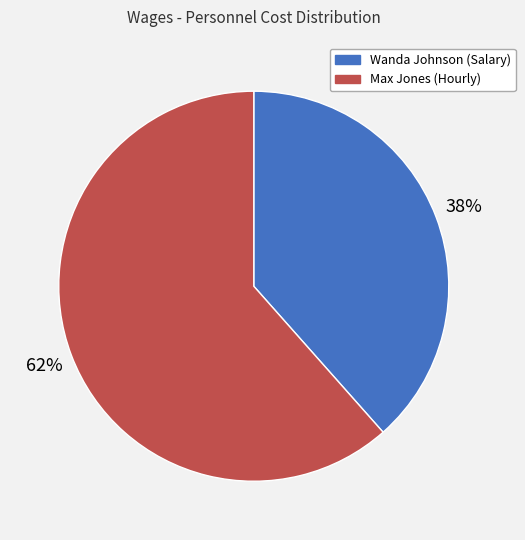

To the nearest percent, what percentage of the pie is Wanda Johnson (Salary)?

38%